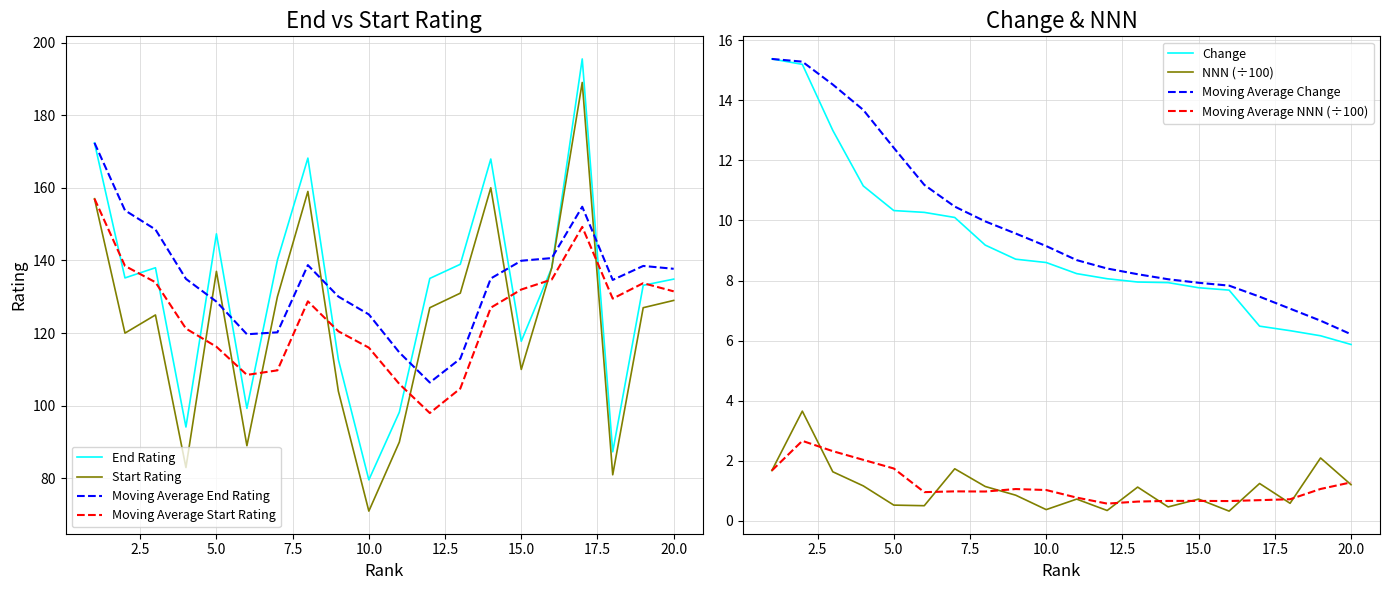

In Start, how many points are lower than both neighbors (excluding endpoints)?

6